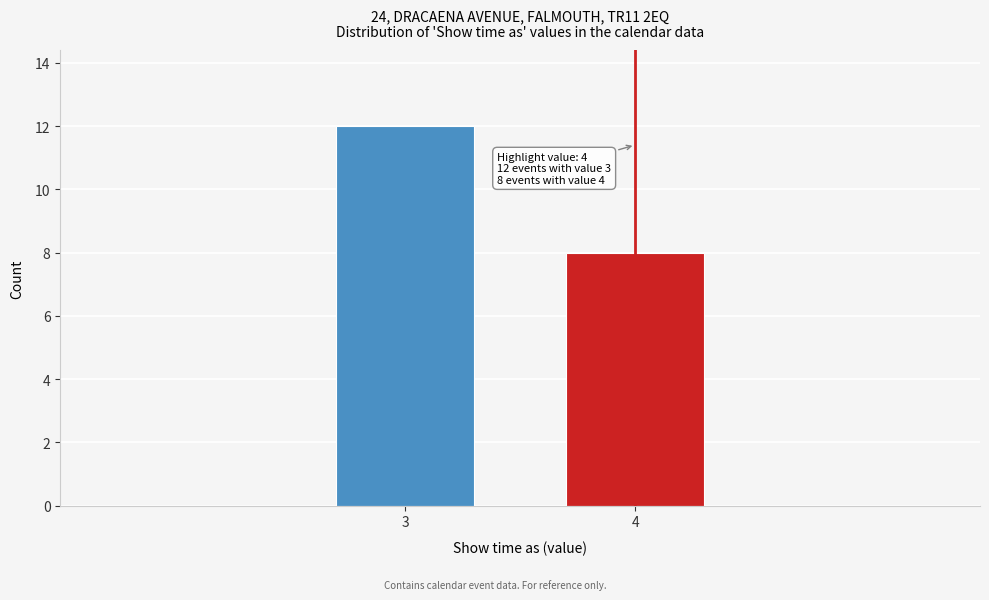

Reading left to right, what are all the values shown in this chart?

12	8